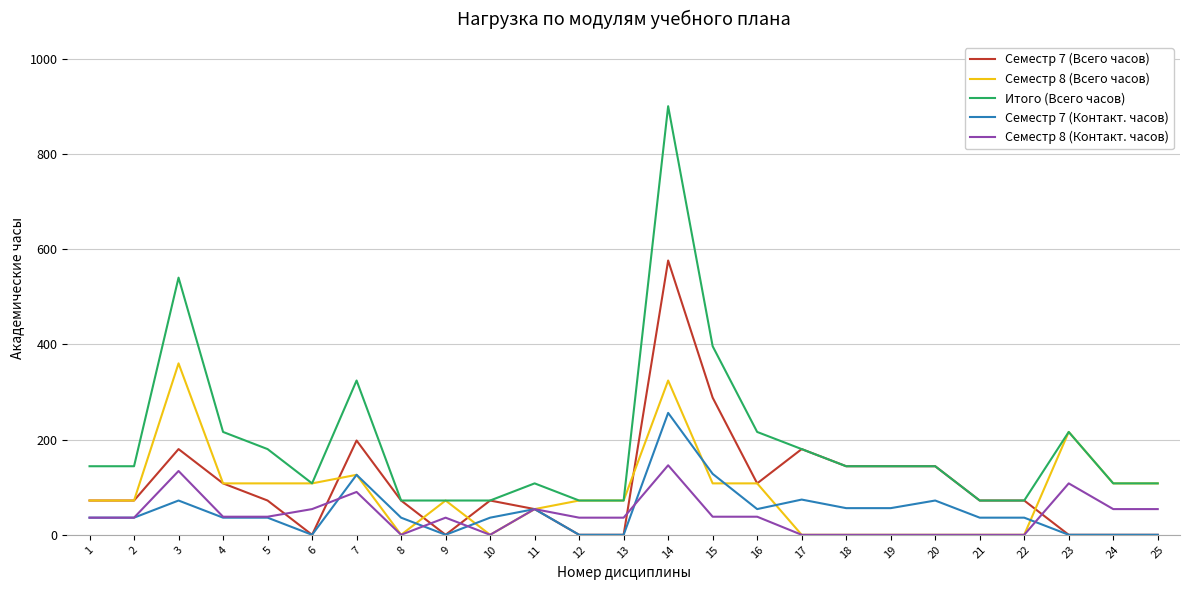

Which series has the largest total across all categories?

Итого (Всего часов)